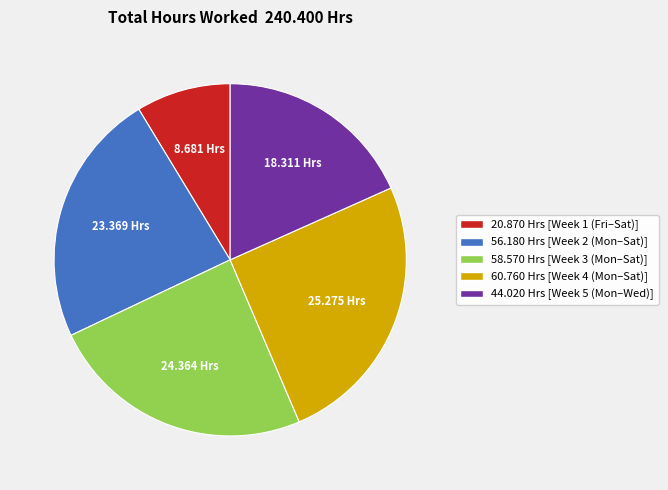

How many slices are in this pie chart?

5